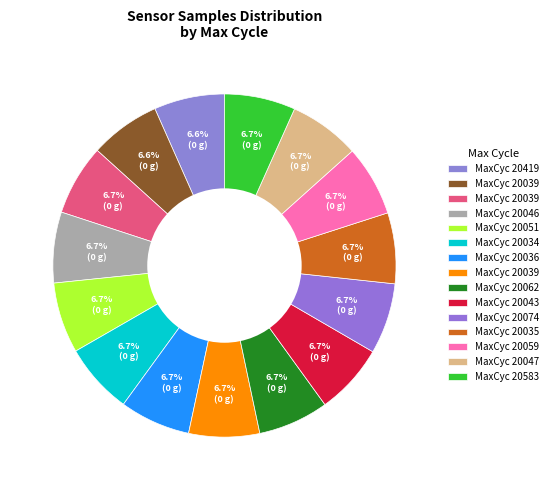

How many slices are in this pie chart?

15